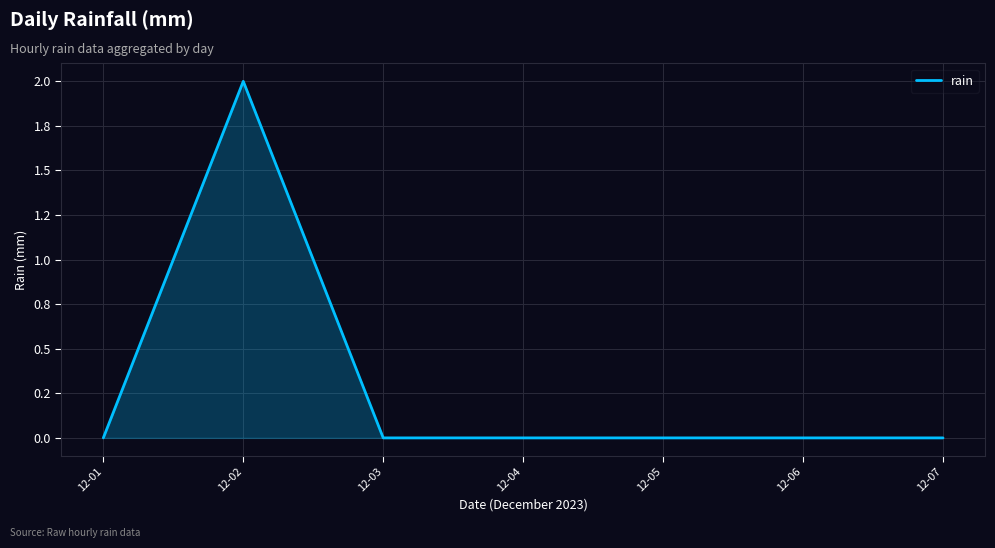

True or false: the data has more than 1 interior local peaks.

False